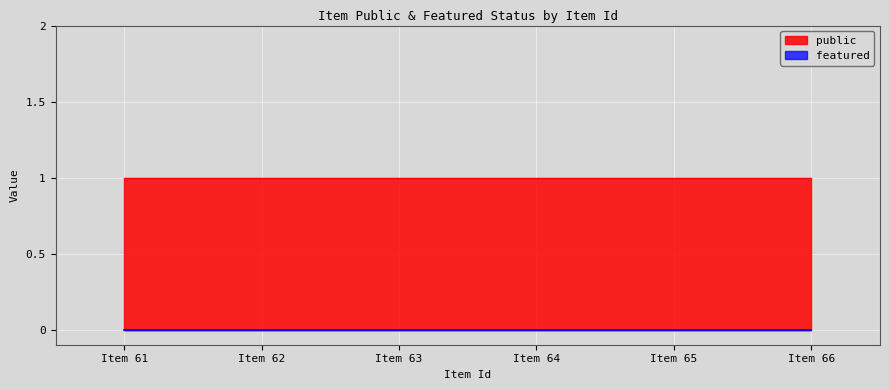

List the labels in order of public value, largest first.

61, 62, 63, 64, 65, 66